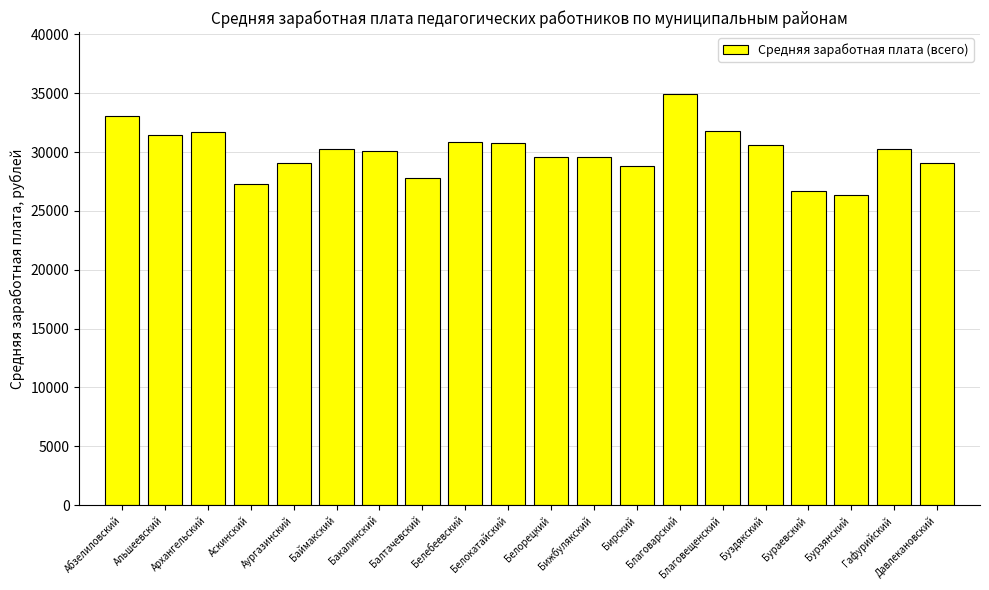

True or false: the data shows 29039.8 at Давлекановский.

True